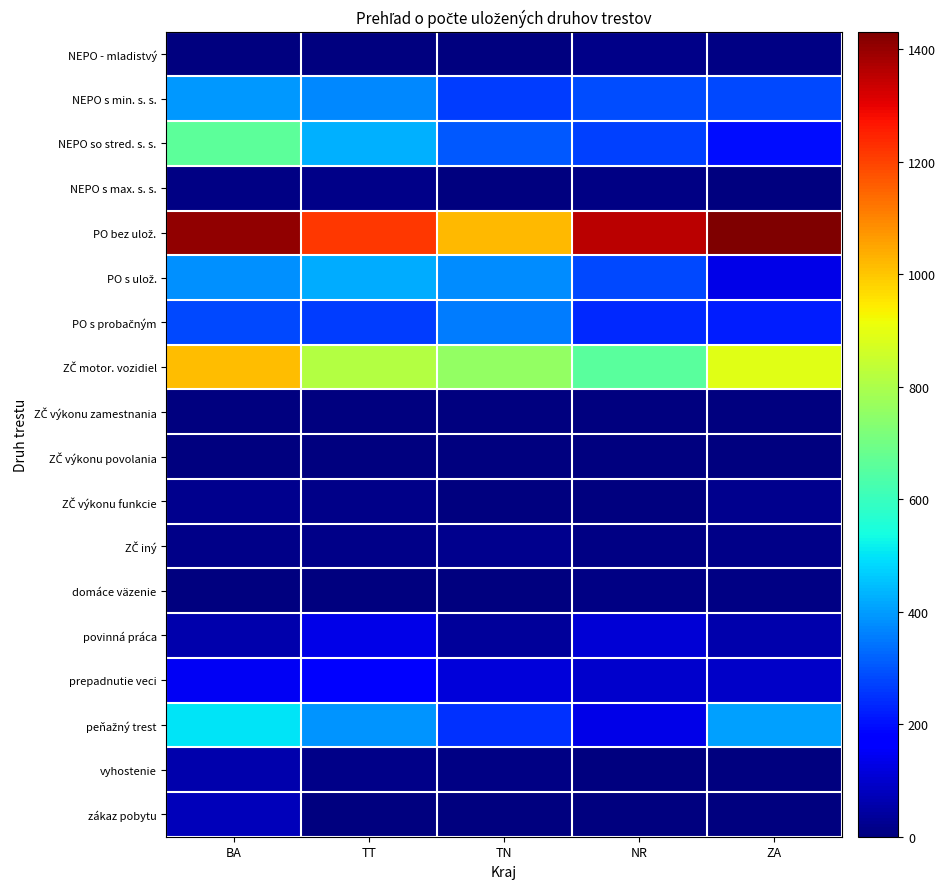

Which series has the largest total across all categories?

PO bez ulož.